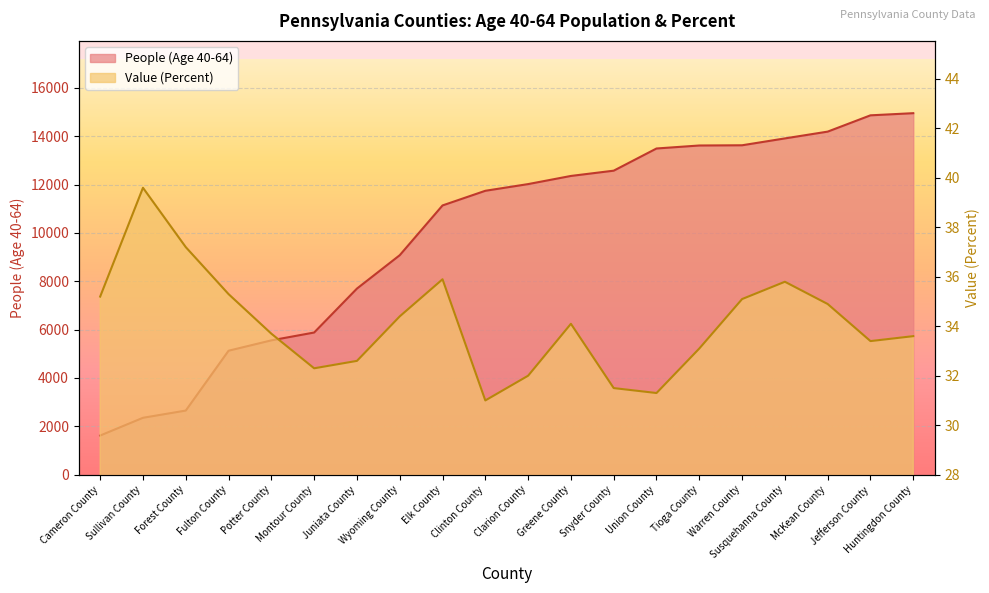

How many lines are shown in the chart?

2